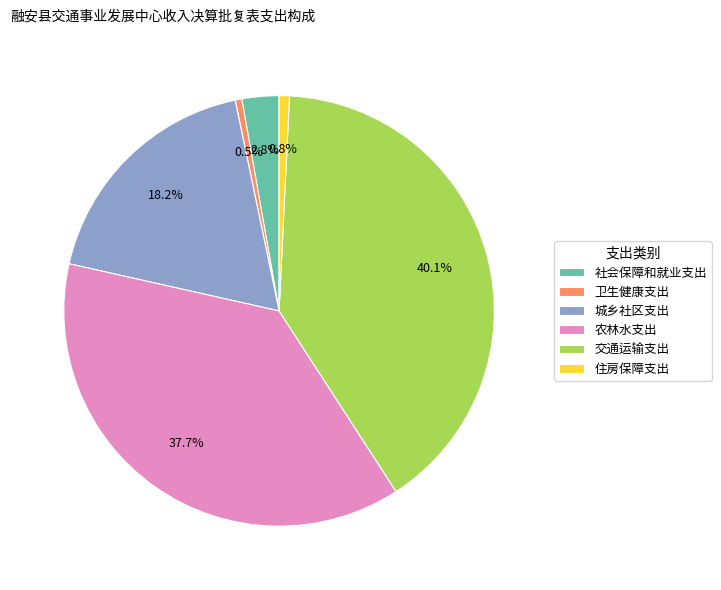

How many slices are in this pie chart?

6